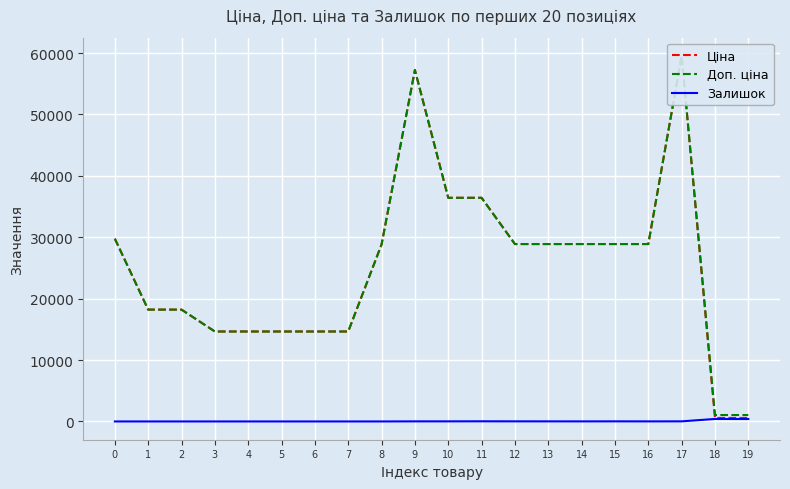

At which label does Залишок first exceed 10?

9